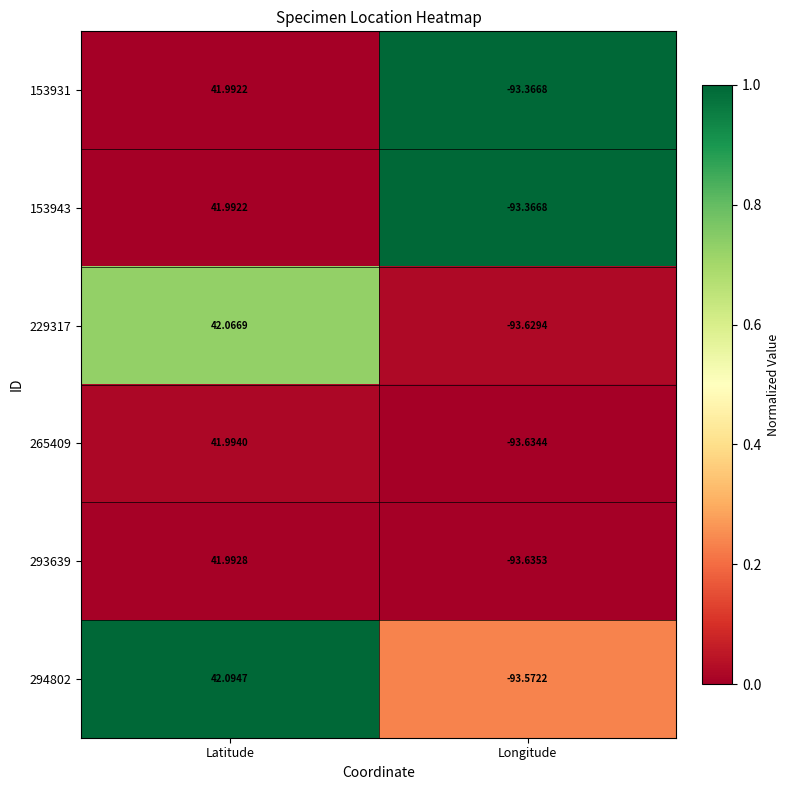

Is the value of 153943 at Latitude greater than the value of 265409 at Longitude?

Yes